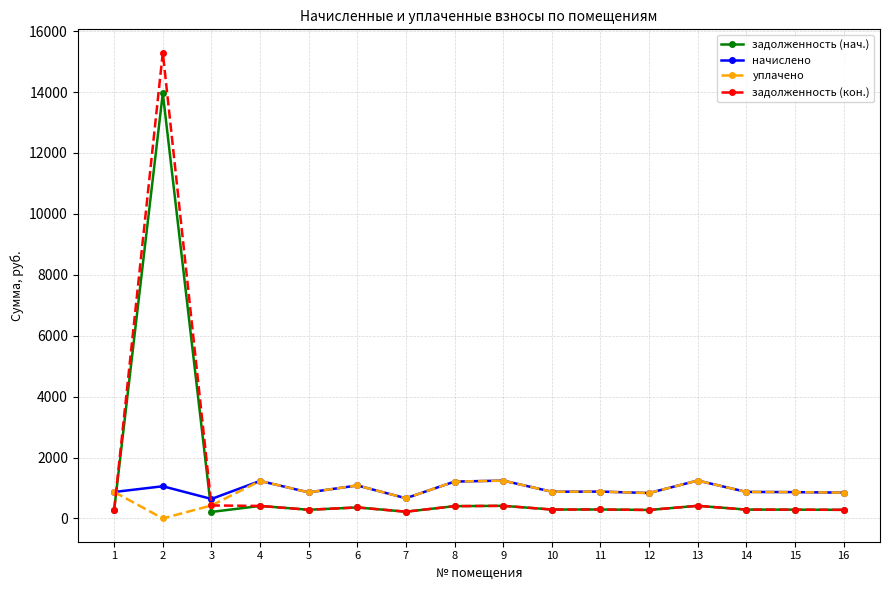

Which series has the widest spread of values?

задолженность (кон.)